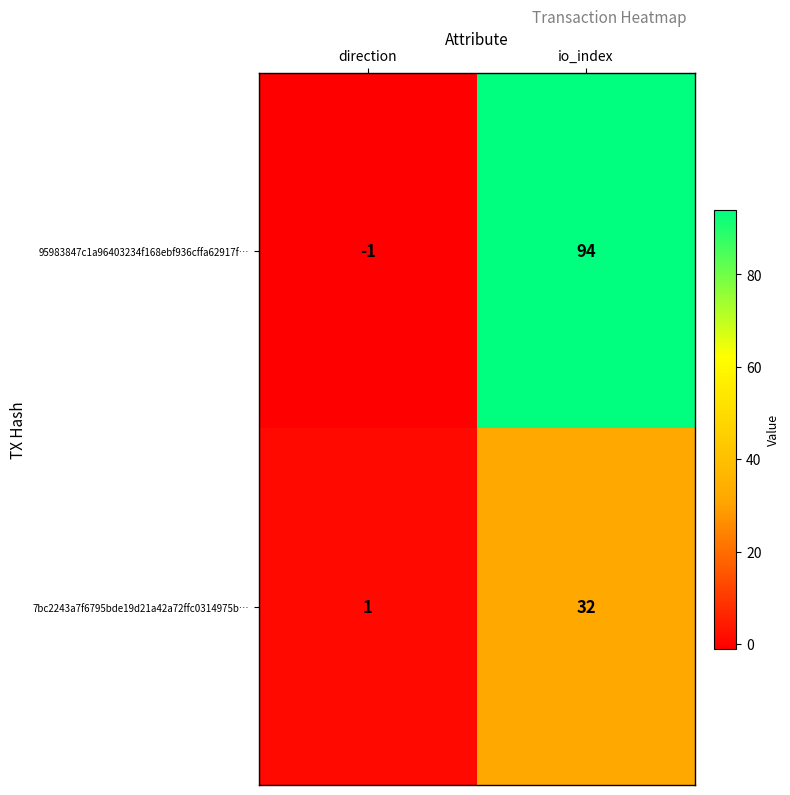

Reading right to left, transcribe all the data shown in this chart.

95983847c1a96403234f168ebf936cffa62917f…: io_index=94	direction=-1
7bc2243a7f6795bde19d21a42a72ffc0314975b…: io_index=32	direction=1